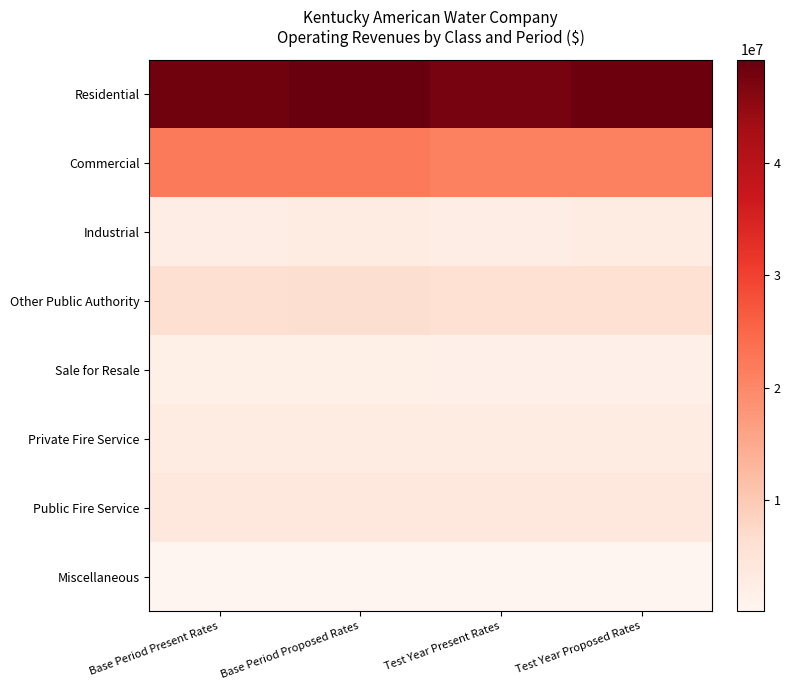

Between Test Year Proposed Rates and Base Period Proposed Rates, which is larger?

Base Period Proposed Rates